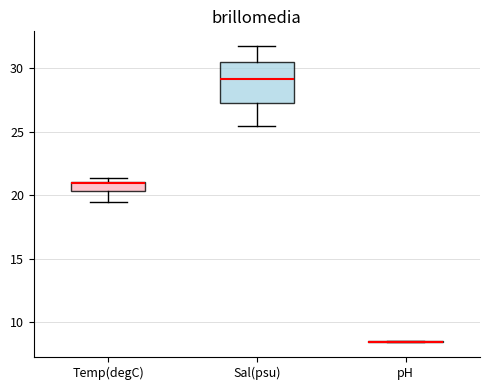

Where is the lower edge of the box for Temp(degC) on the y-axis? The values are not printed on the chart, so give them approximately, as read against the axis.

20.5